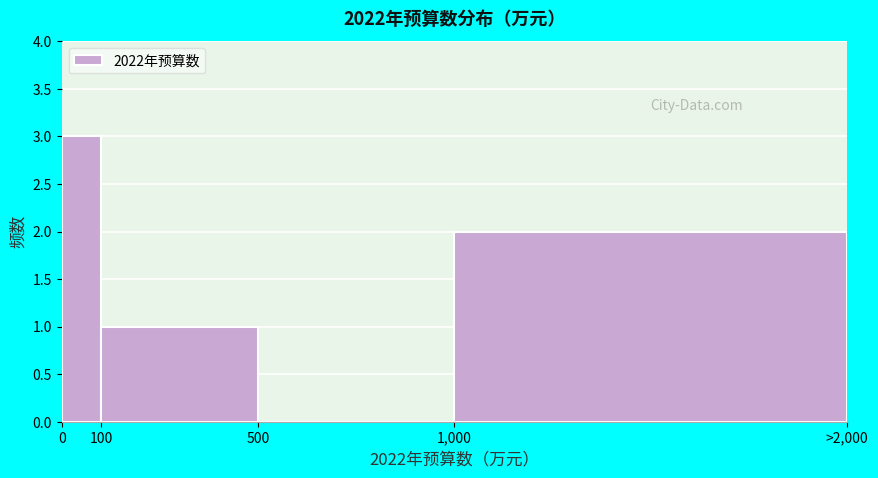

Reading left to right, transcribe all the data shown in this chart.

0=3	100=1	500=0	1,000=2